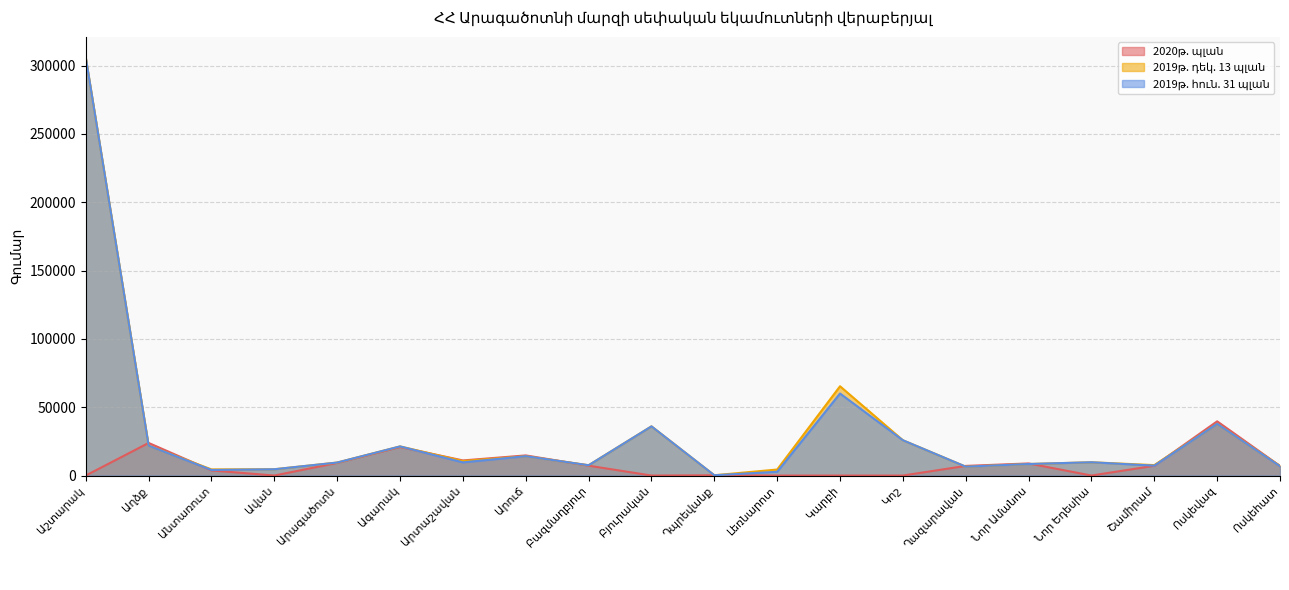

Rank the series by their maximum value, from lowest to highest.

2020թ. պլան, 2019թ. դեկ. 13 պլան, 2019թ. հուն. 31 պլան